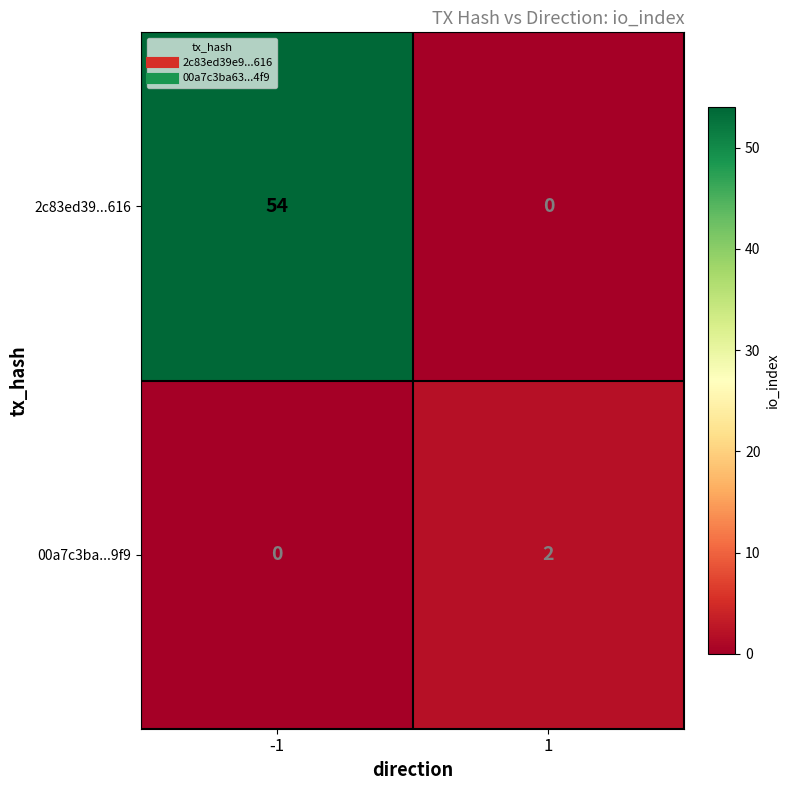

What is the approximate value of 2c83ed39...616 at -1, to the nearest 5?

55